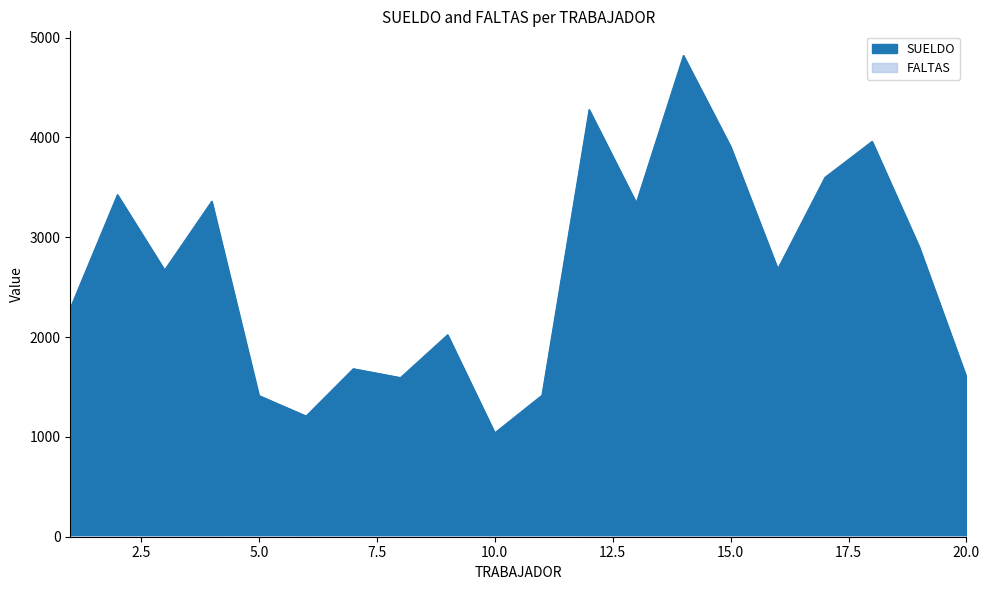

Which label corresponds to the largest value in the chart?

14